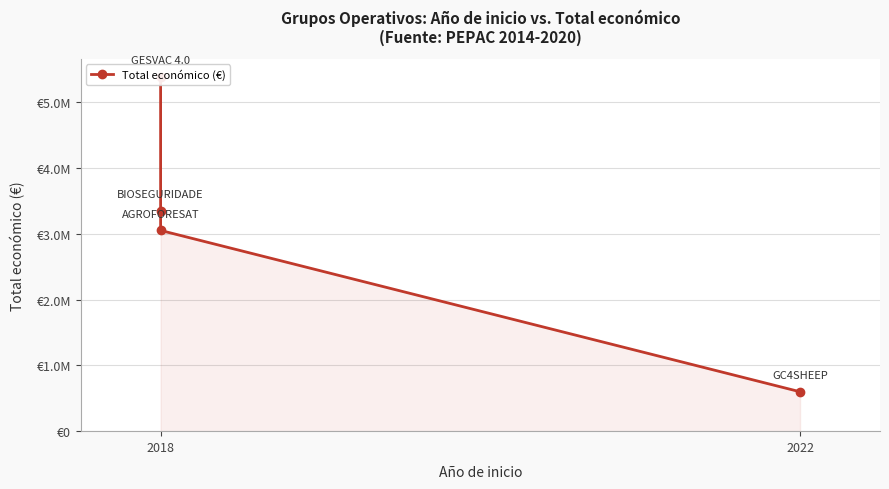

Reading right to left, what are all the values shown in this chart?

599022	3051573	3342252	5390598